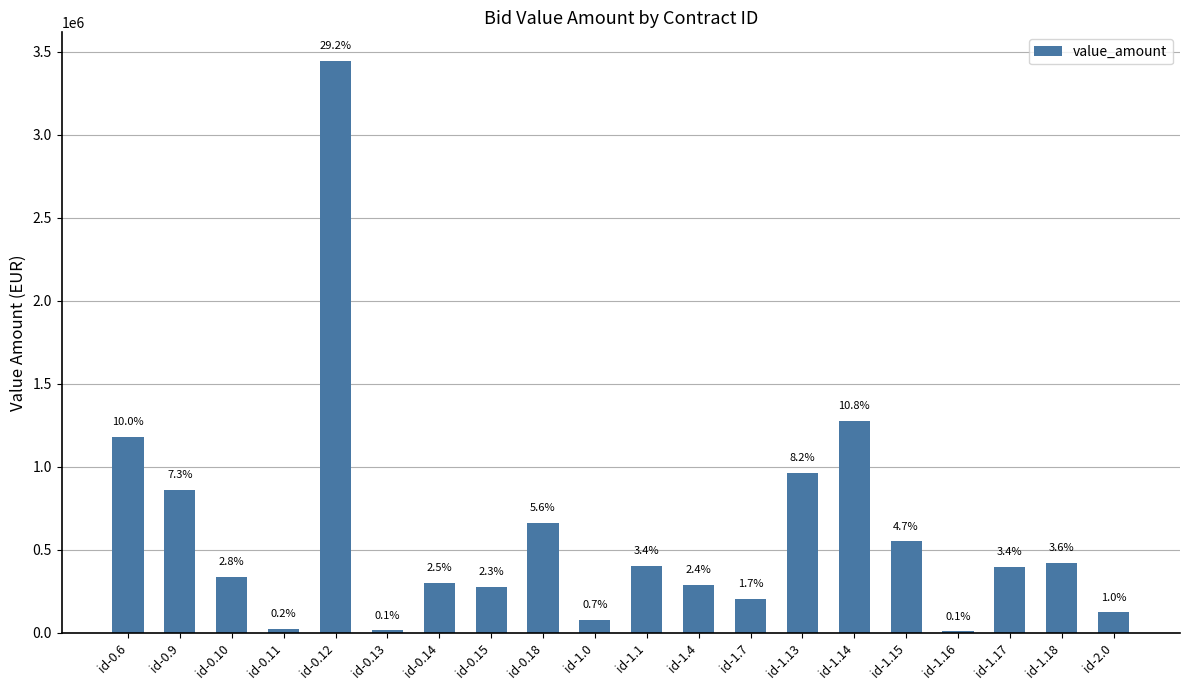

Are the bars horizontal?

No